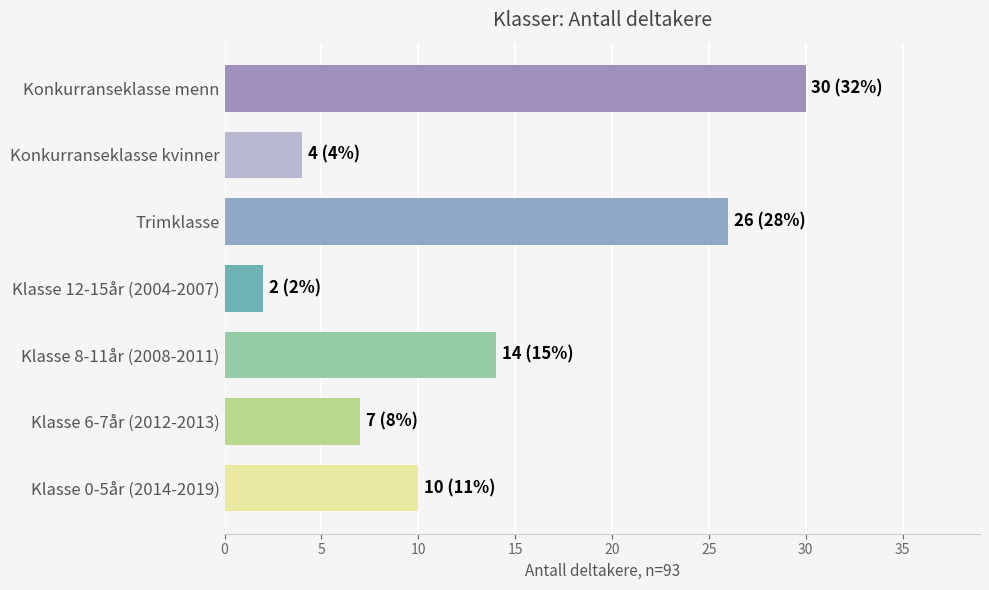

What is the difference between the second highest and second lowest values?

22